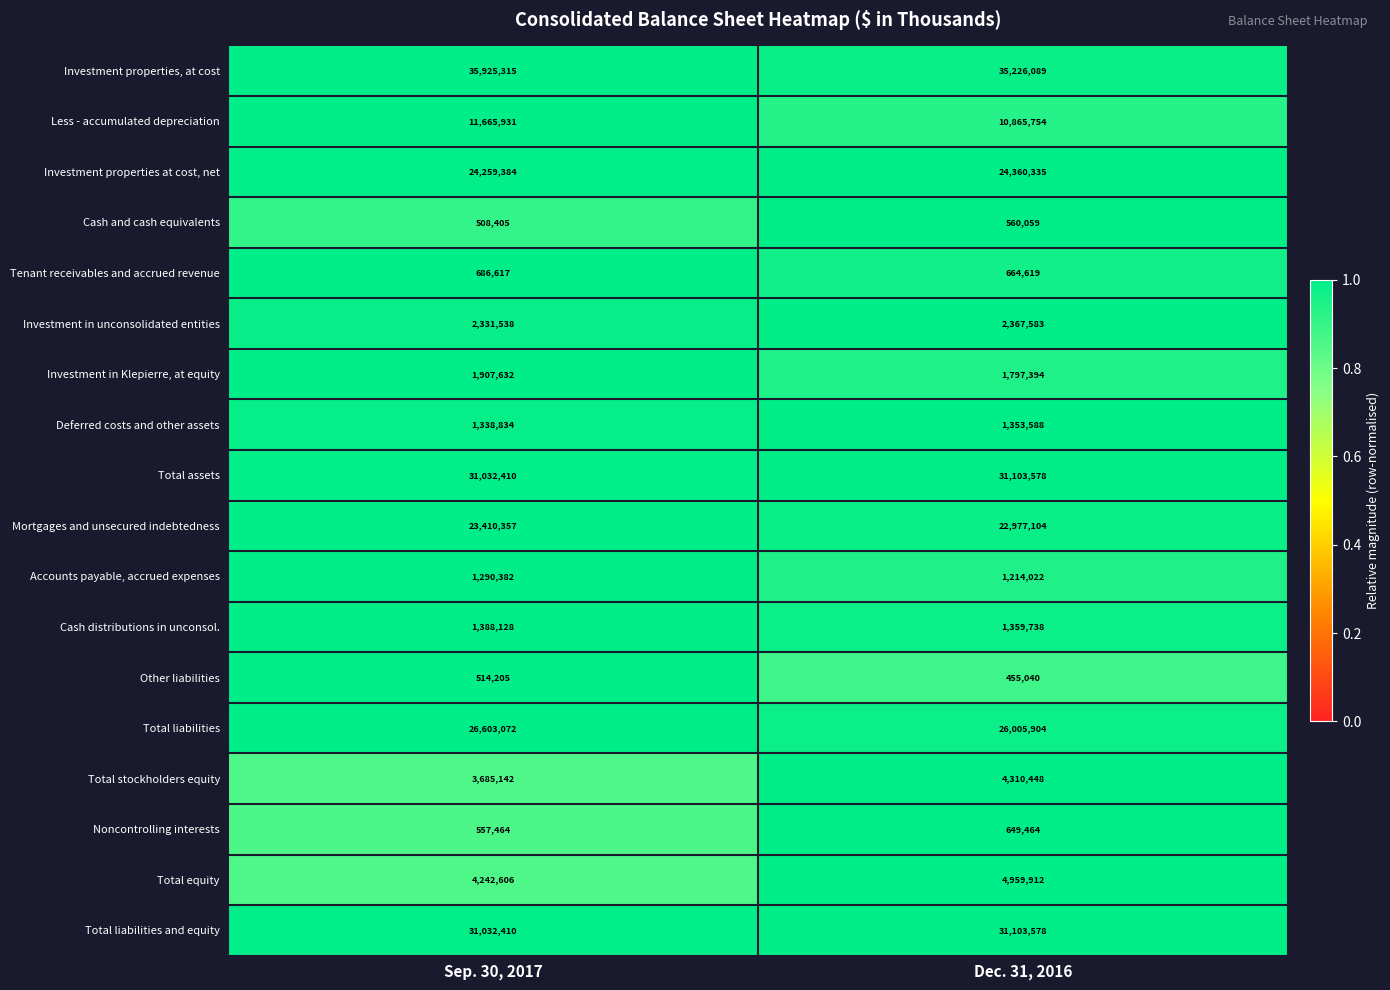

What is the lowest value of the Tenant receivables and accrued revenue series?

664619